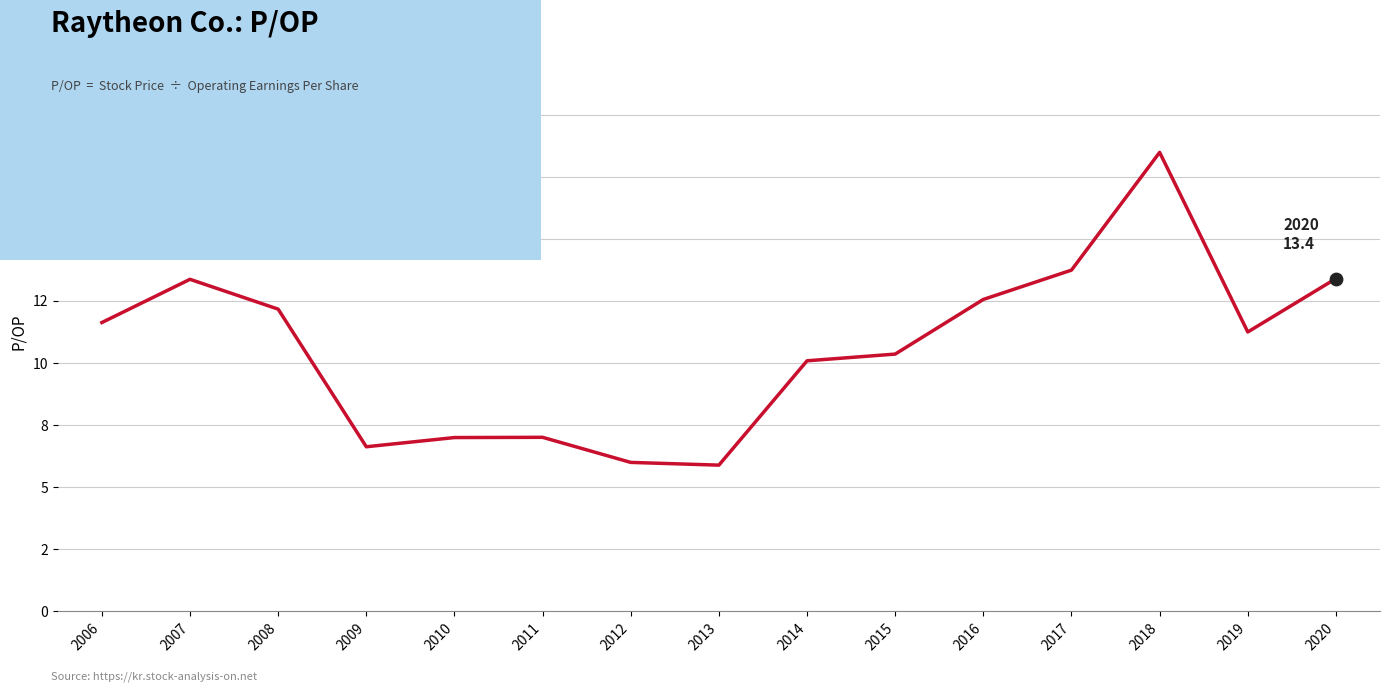

Approximately how many times larger is the value at 2006 compared to 2008?

1.0